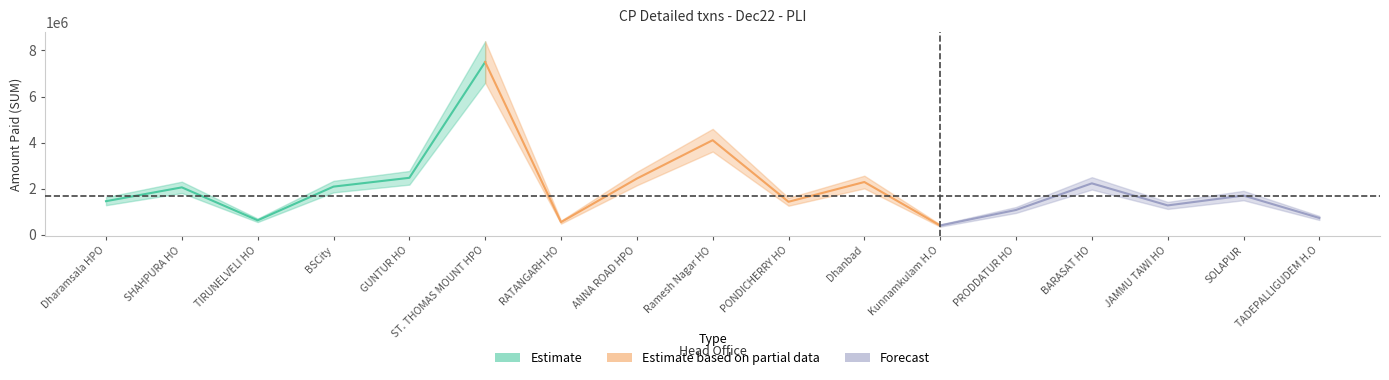

What is the label of the 8th point from the right?

PONDICHERRY HO